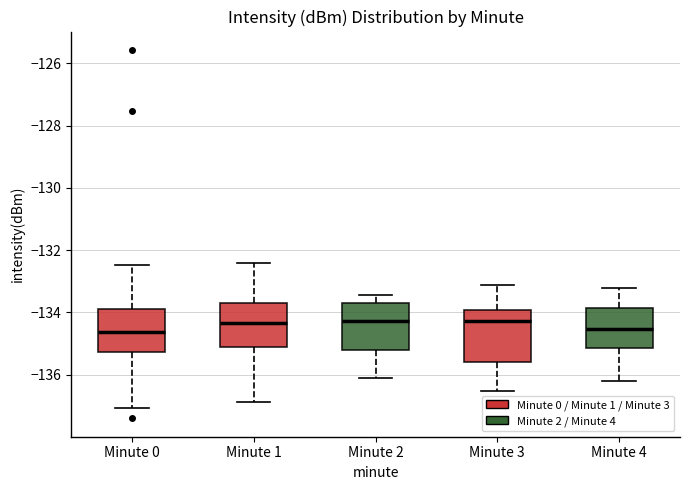

Reading left to right, transcribe this box plot: for each box, give where its median line is, the range the box spans, and where its two whiskers end, as read against the y-axis. The values are not printed on the chart, so give them approximately, as read against the axis.

Minute 0: median -134.6, box -135.2 to -133.8, whiskers -137.0 to -132.4
Minute 1: median -134.4, box -135.2 to -133.6, whiskers -136.8 to -132.4
Minute 2: median -134.2, box -135.2 to -133.8, whiskers -136.2 to -133.4
Minute 3: median -134.2, box -135.6 to -134.0, whiskers -136.6 to -133.2
Minute 4: median -134.6, box -135.2 to -133.8, whiskers -136.2 to -133.2